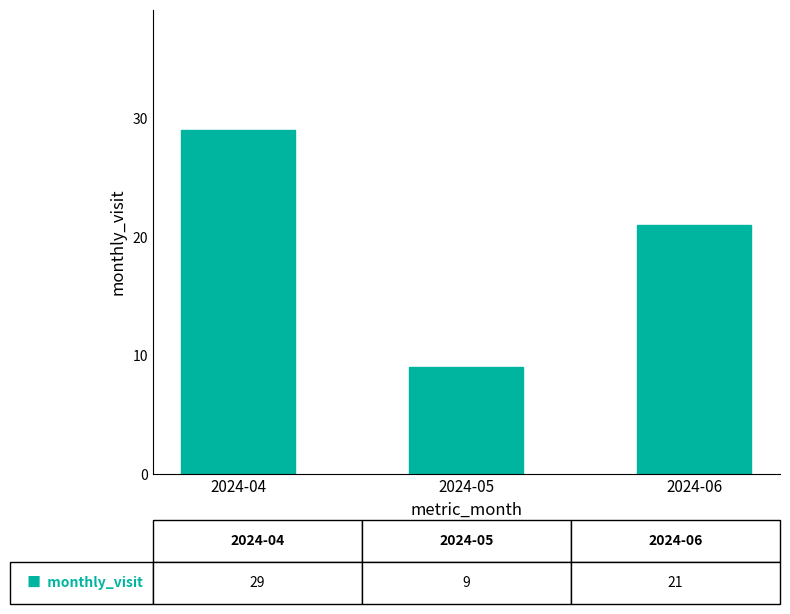

At which label is the value closest to 19?

2024-06